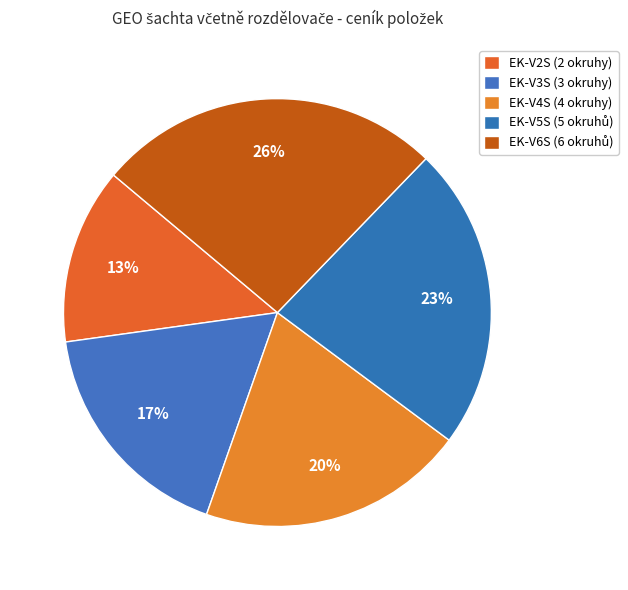

What percentage is the EK-V4S (4 okruhy) slice, to the nearest percent?

20%